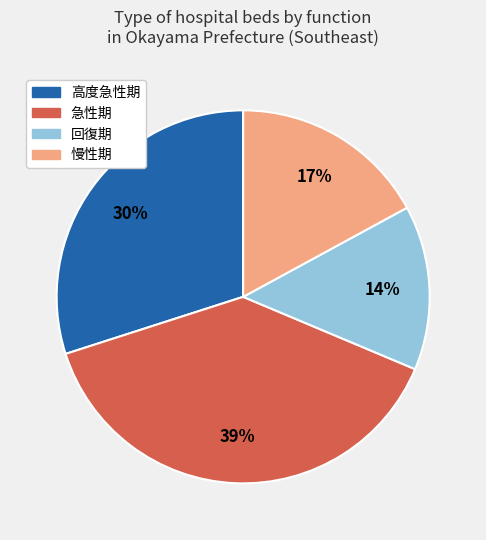

Is there a majority slice in this chart?

No